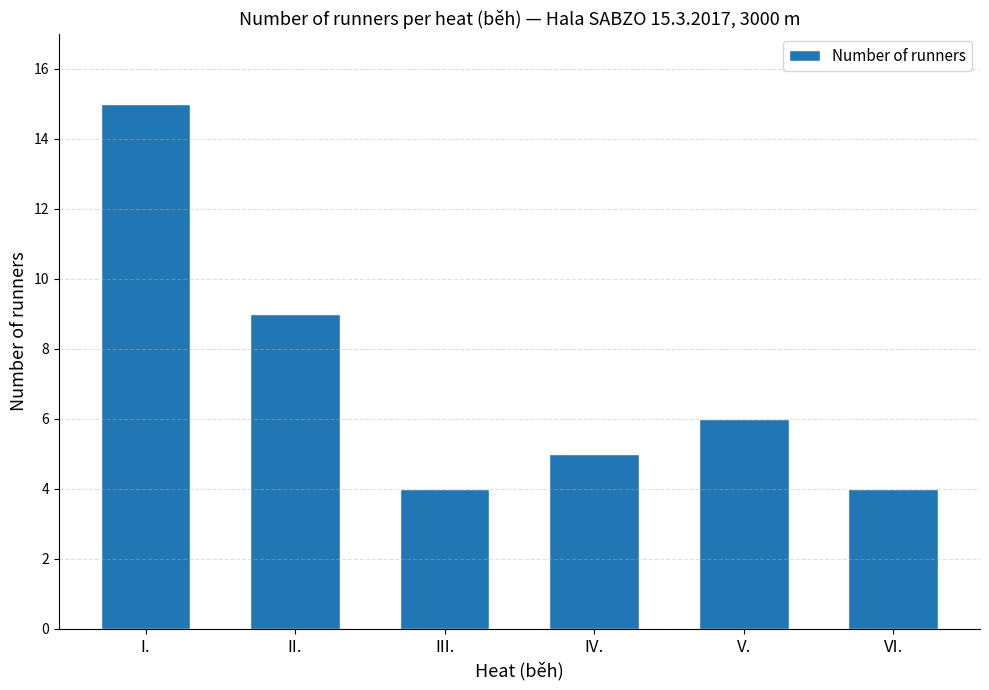

Reading right to left, extract all data points from this chart.

4	6	5	4	9	15